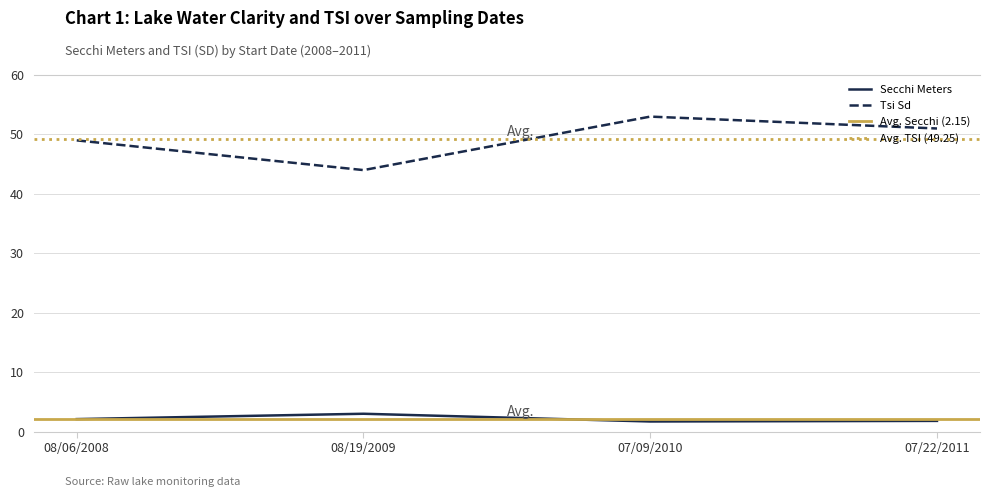

What is the label of the 3rd point from the left?

07/09/2010